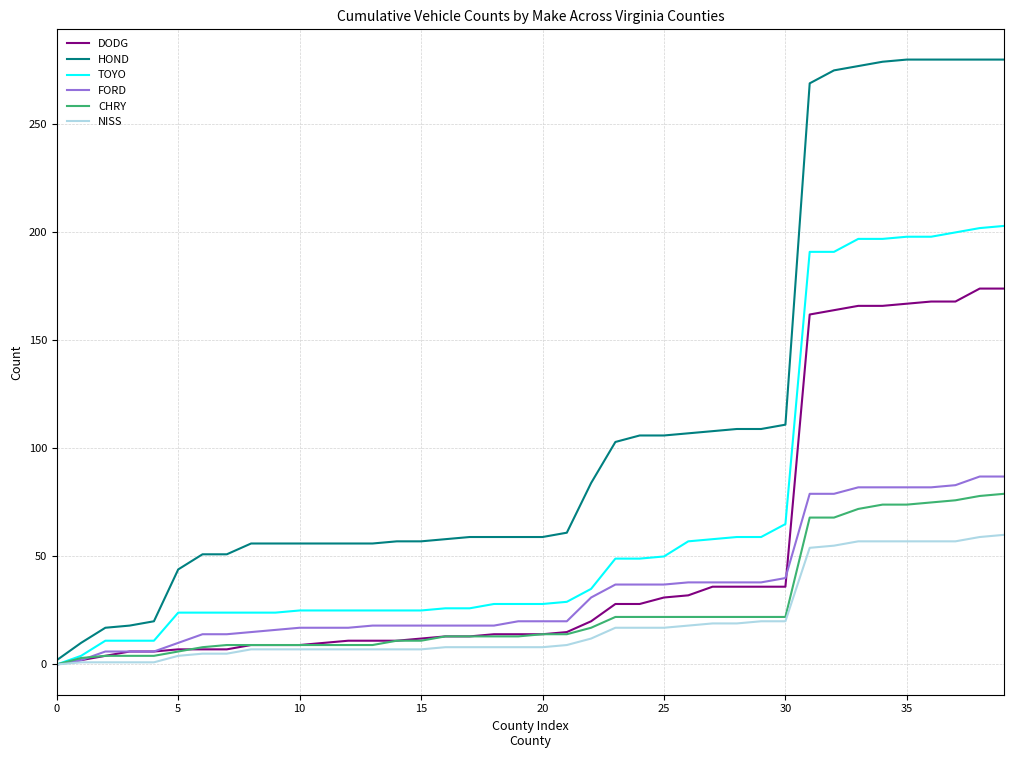

Which series has the largest total across all categories?

HOND